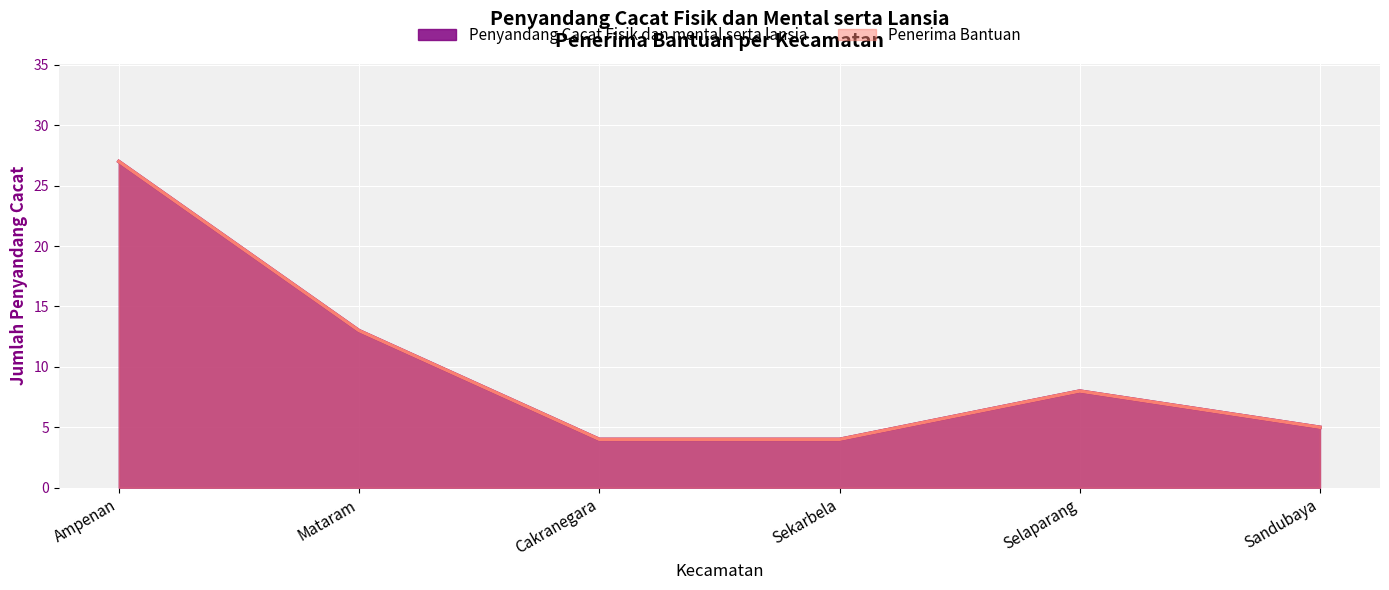

What is the sum of the Penerima Bantuan values at Sekarbela and Ampenan?

31